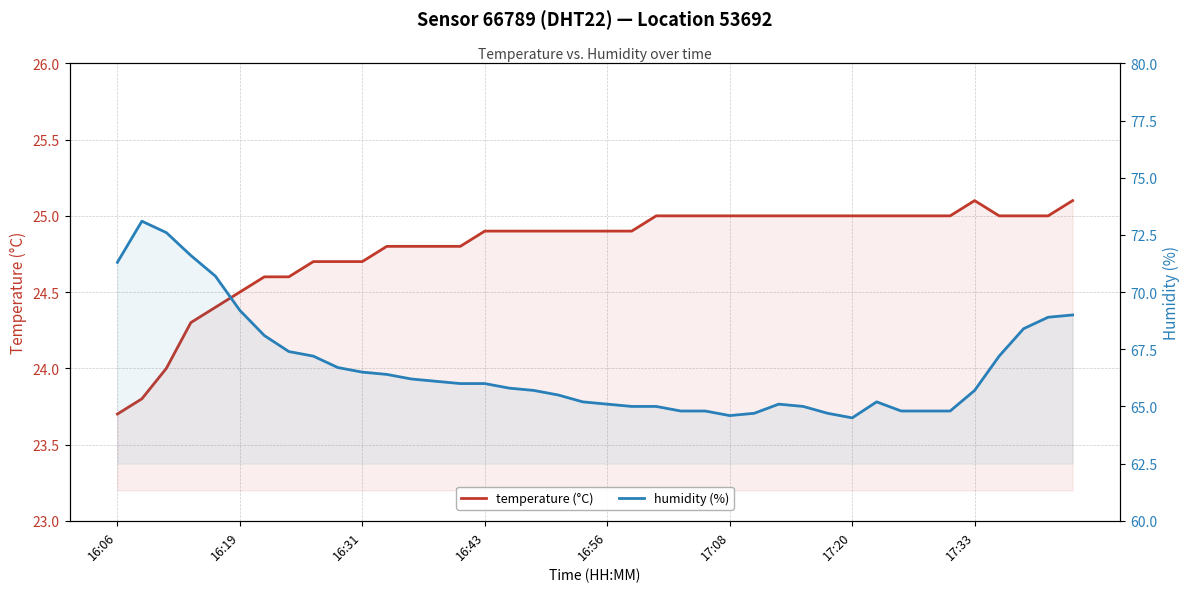

What position from the right is 17?

23